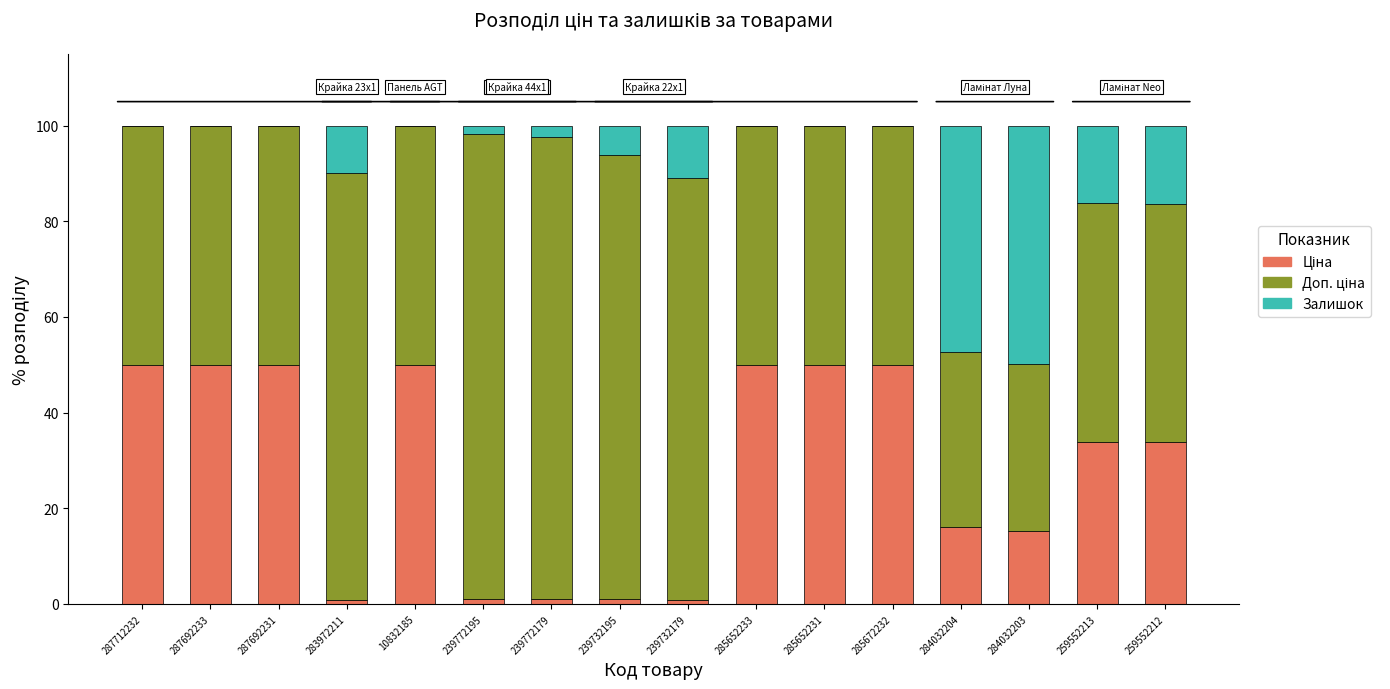

What is the total value across all series at 284032204?

100.0